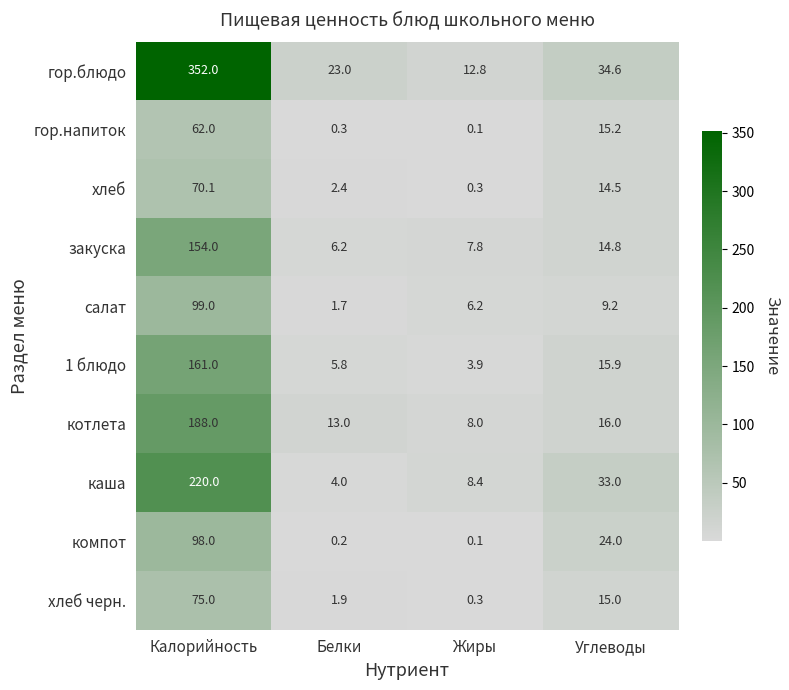

At Белки, list the series in order from largest to smallest.

гор.блюдо, котлета, закуска, 1 блюдо, каша, хлеб, хлеб черн., салат, гор.напиток, компот